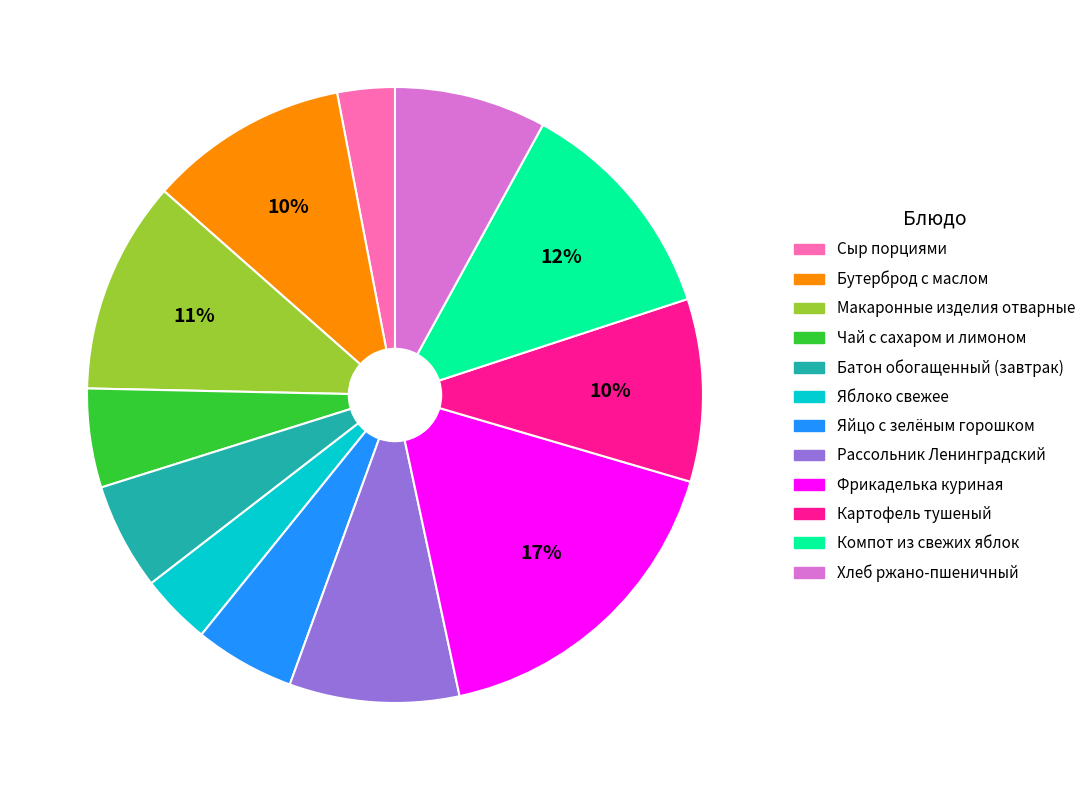

Is it true that Бутерброд с маслом is 10% of the pie?

True